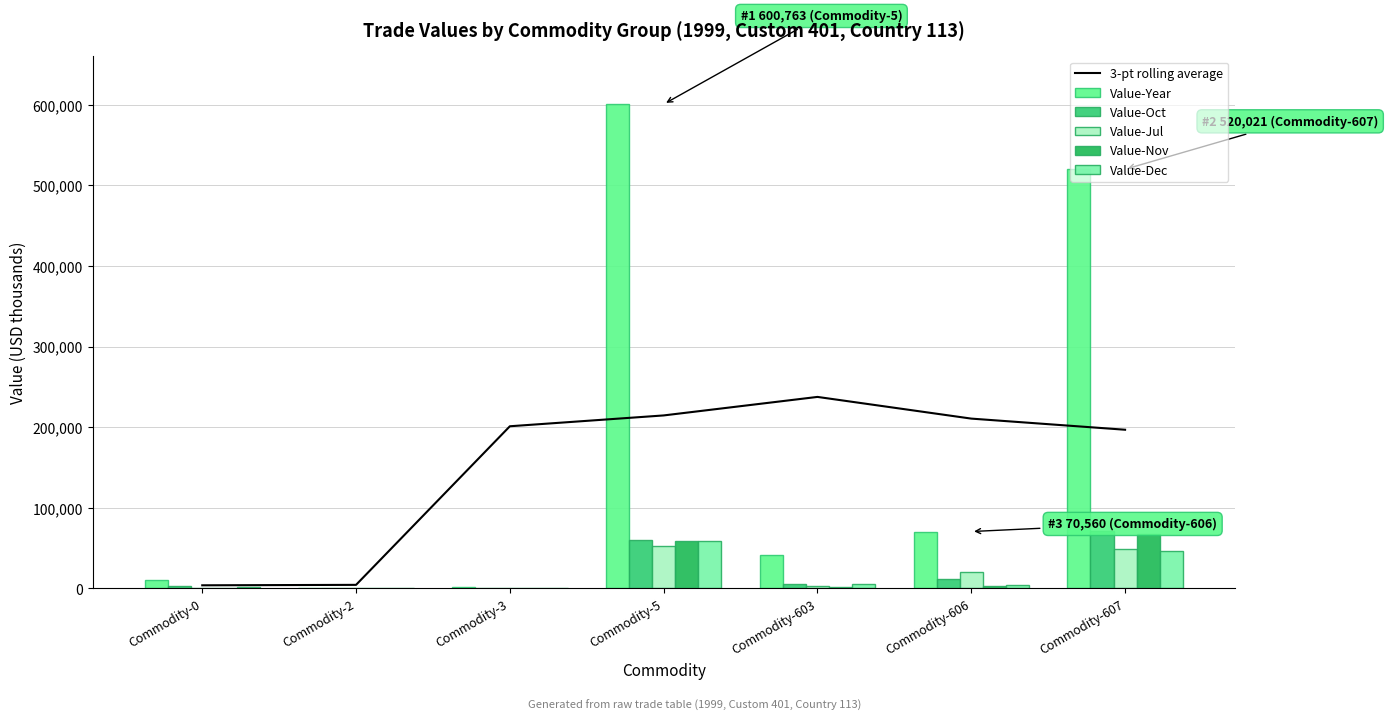

At which label does Value-Oct first exceed 5952?

Commodity-5